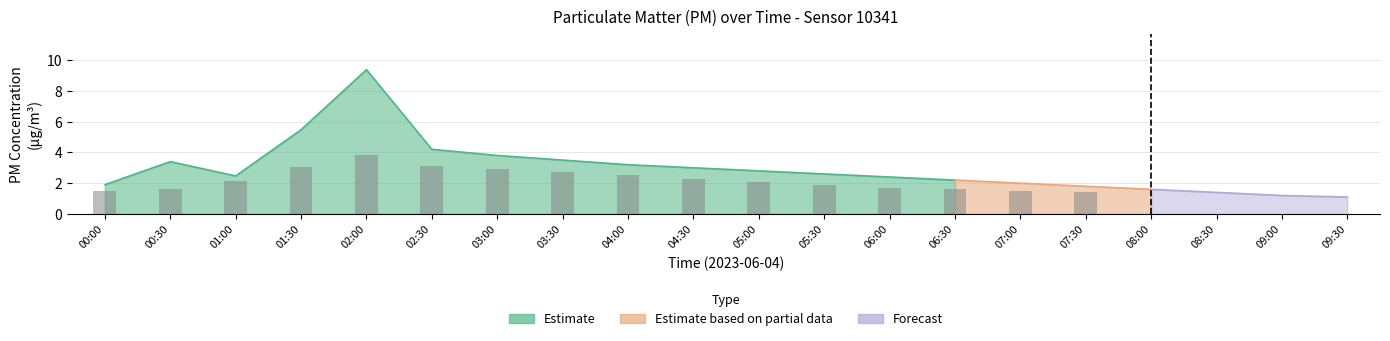

What is the label of the 18th bar from the left?

08:30